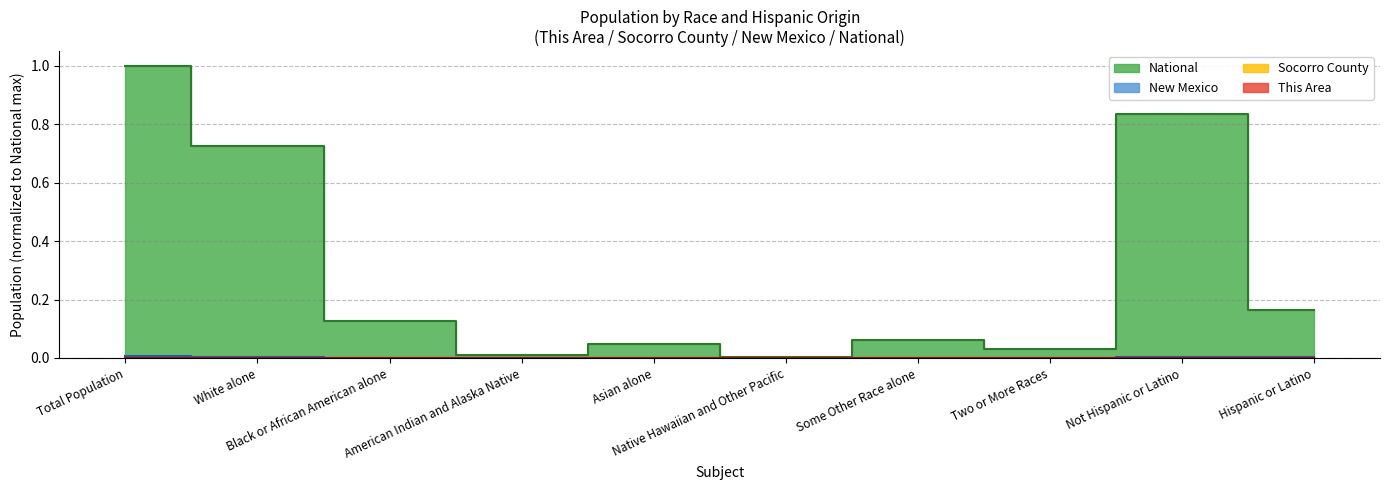

At which category is the sum across all series the highest?

Total Population